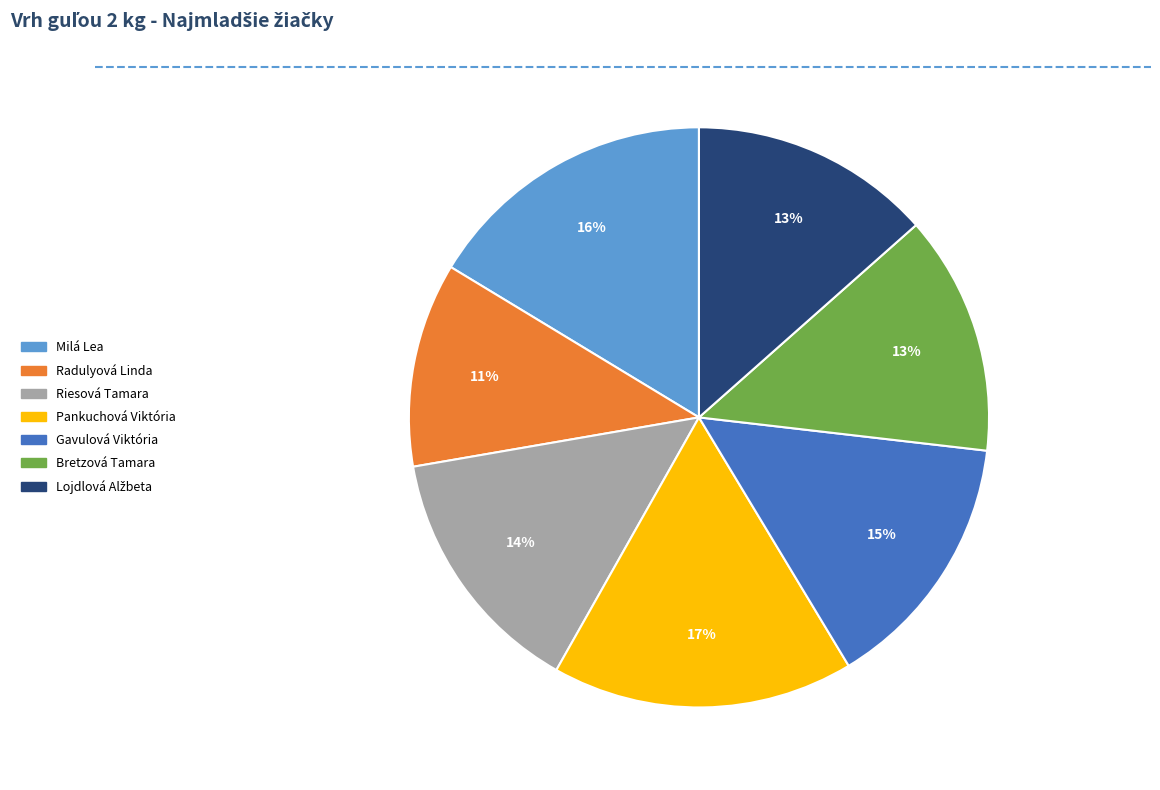

Is it true that Gavulová Viktória is 21% of the pie?

False